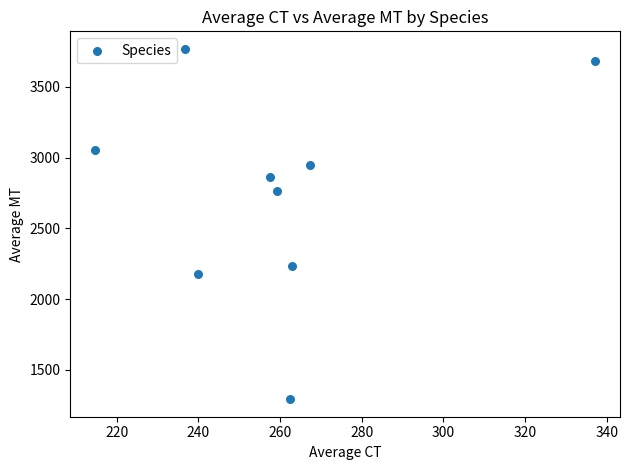

What Y value in the scatter plot is closest to 2531?

2761.1